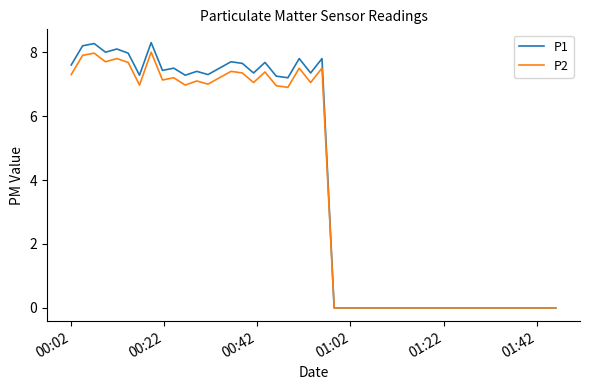

What is the maximum value for P1?

8.3